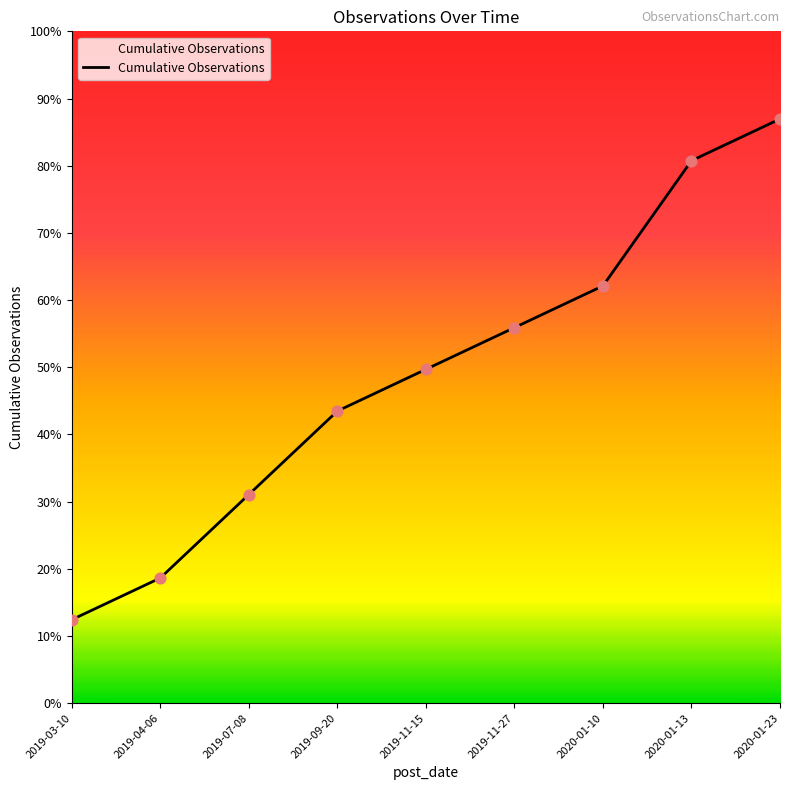

Approximately how many times larger is the value at 2020-01-23 compared to 2020-01-10?

1.4